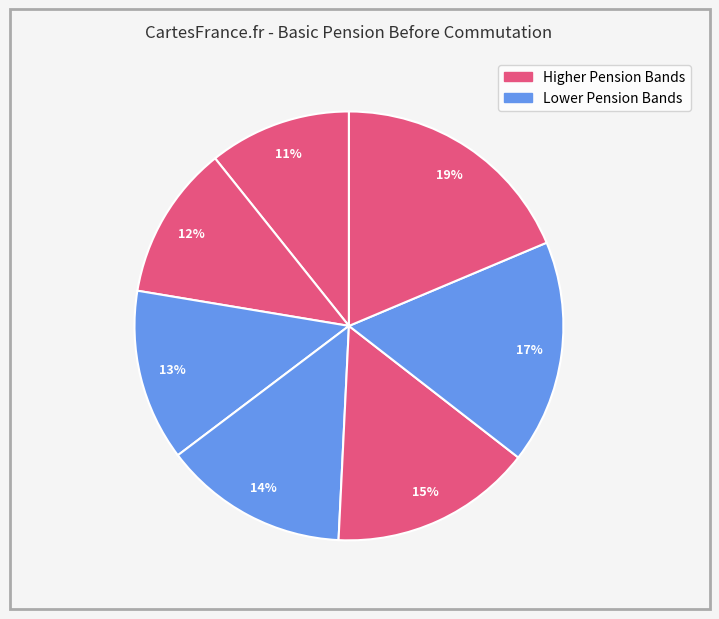

Does any single category account for the majority?

No